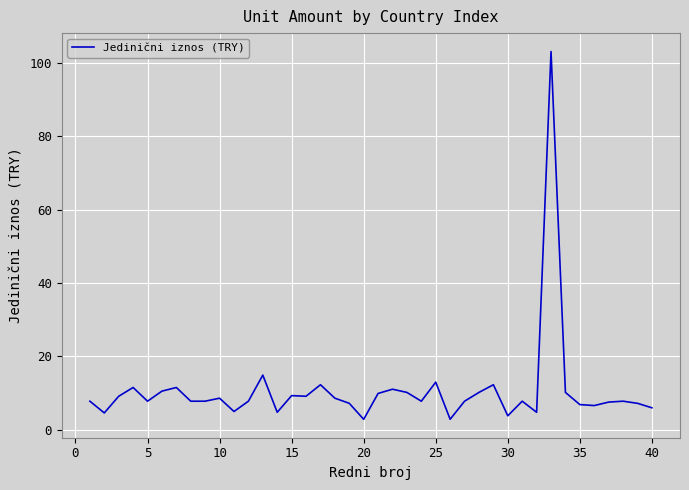

What is the maximum value shown in the chart?

103.1